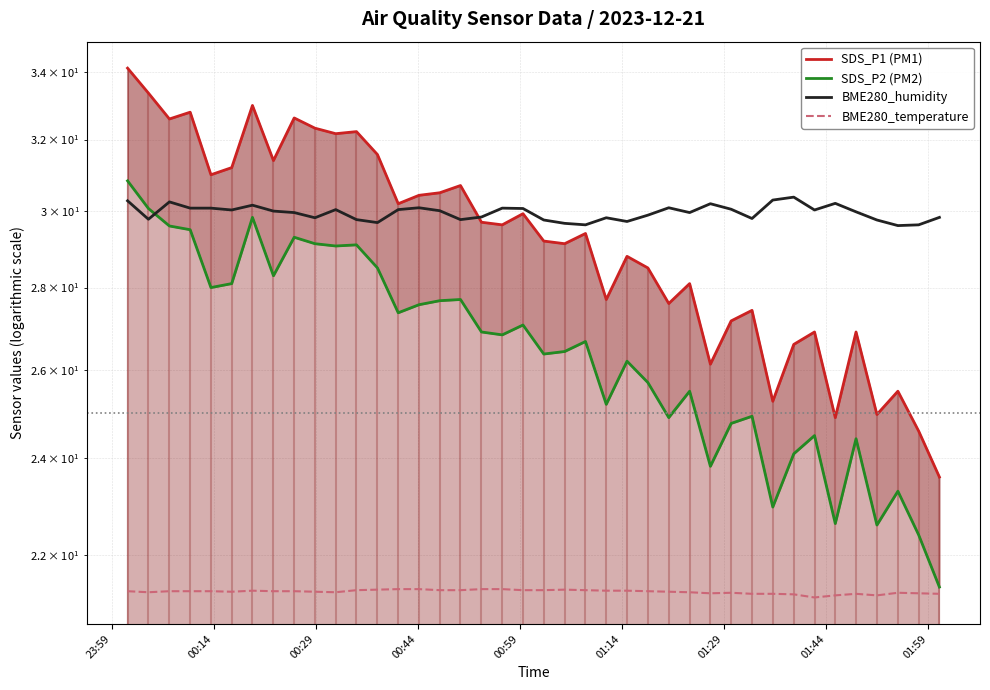

What is the minimum value for SDS_P2 (PM2)?

21.4